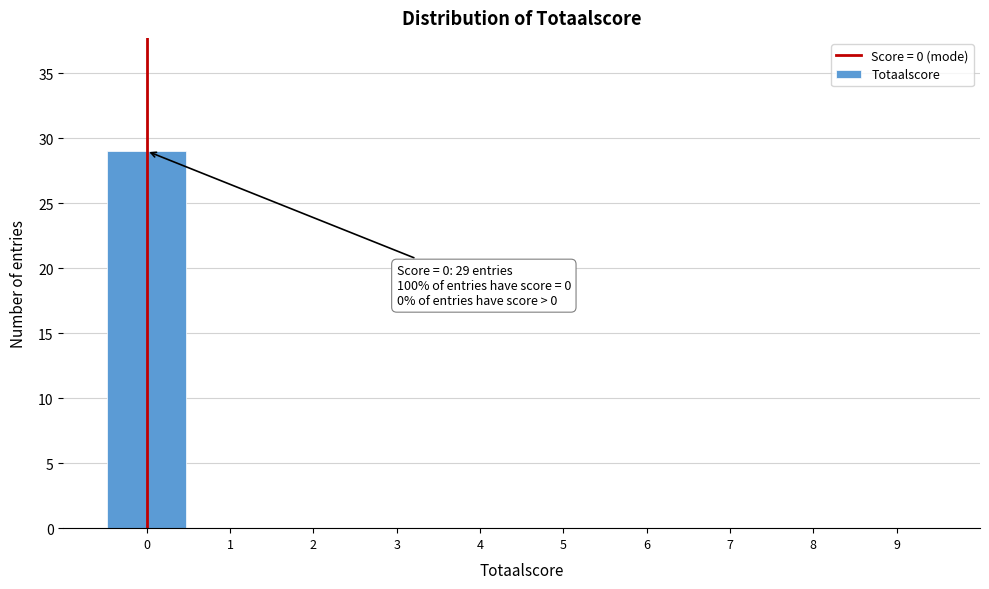

Which range on the x-axis has the tallest bar?

-0.5 to 0.5